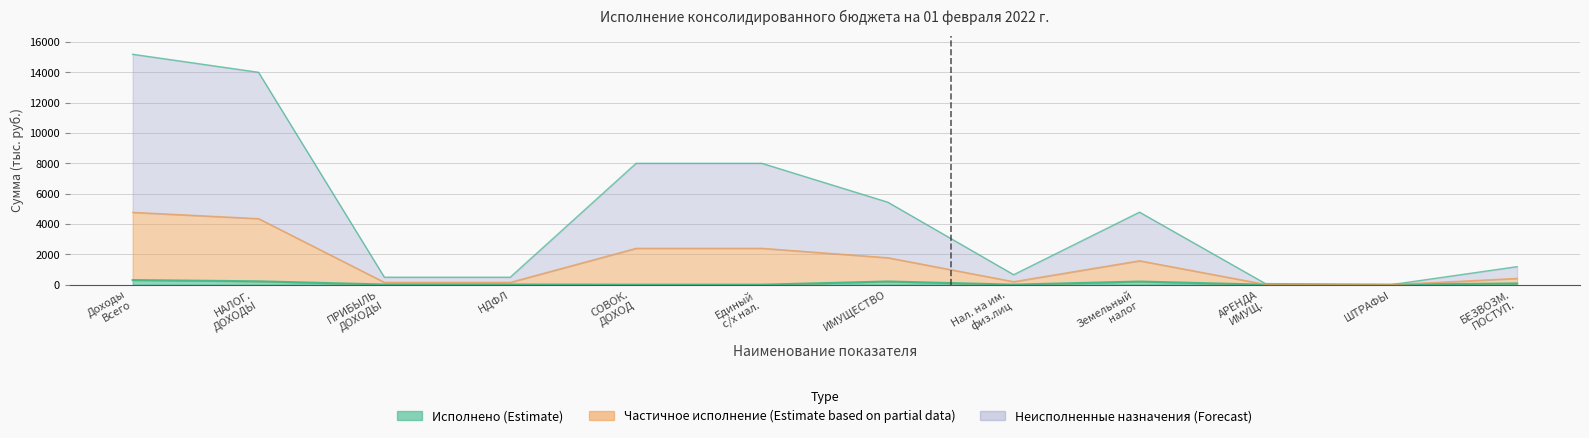

How many data points in Исполнено are less than 12?

5